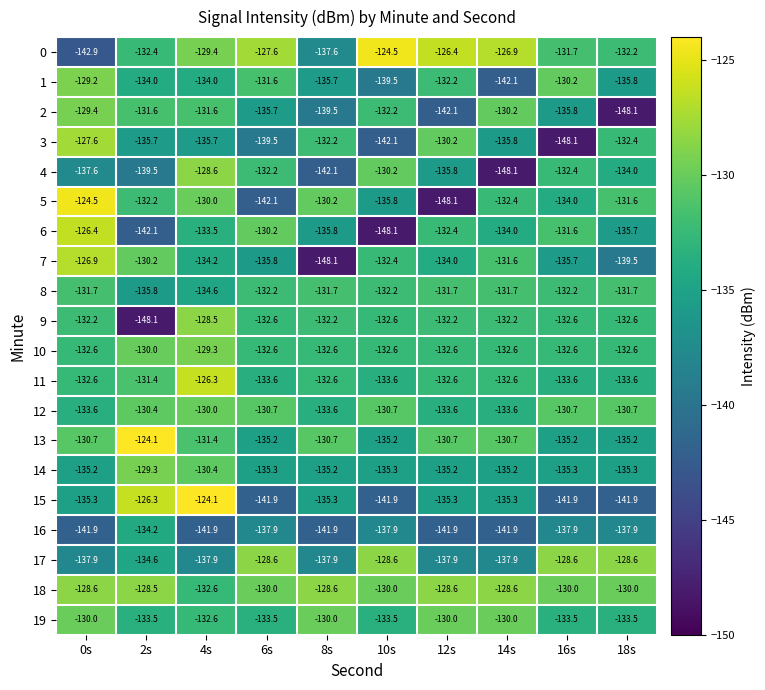

What is the spread (max minus min) of values at 8s?

19.5